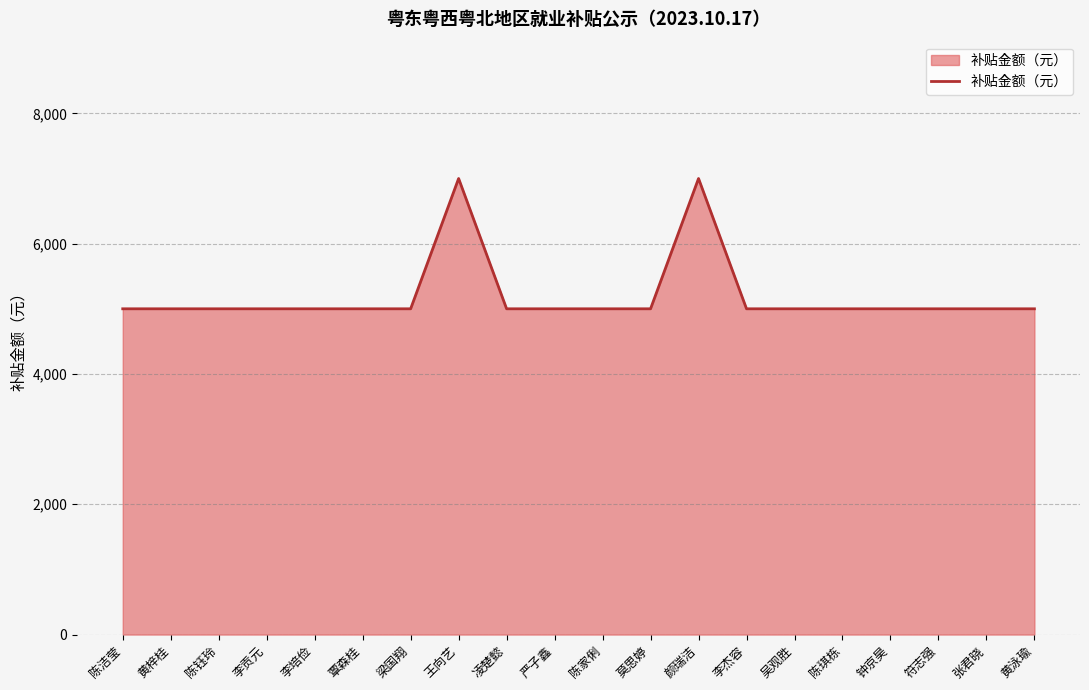

How many lines are shown in the chart?

1